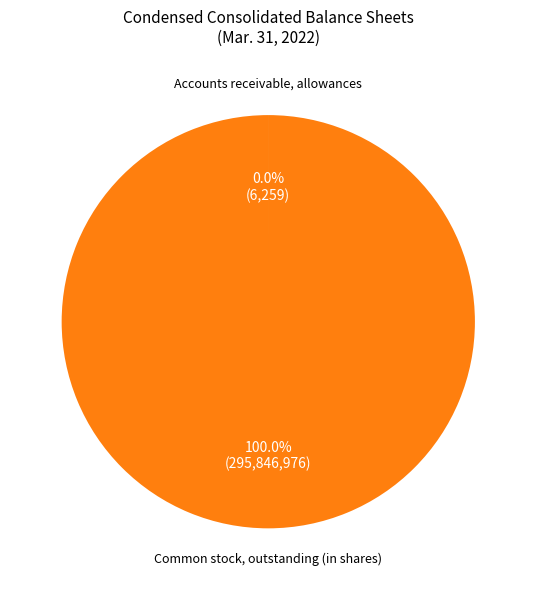

Is there a majority slice in this chart?

Yes